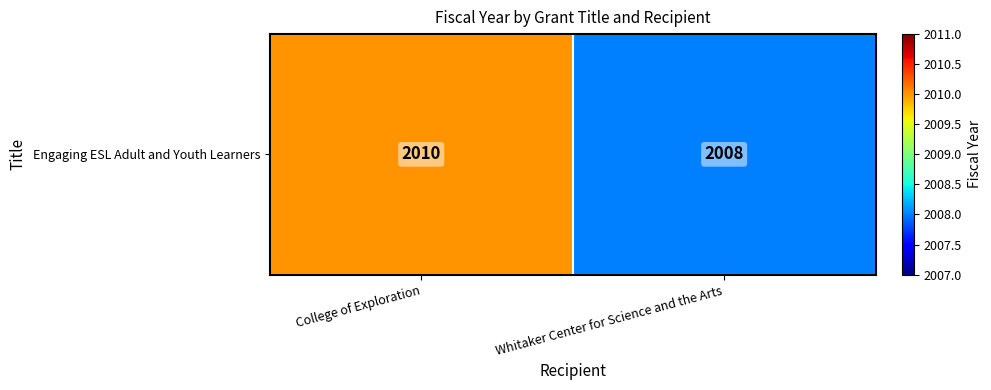

What is the difference between the values at College of Exploration and Whitaker Center for Science and the Arts?

2